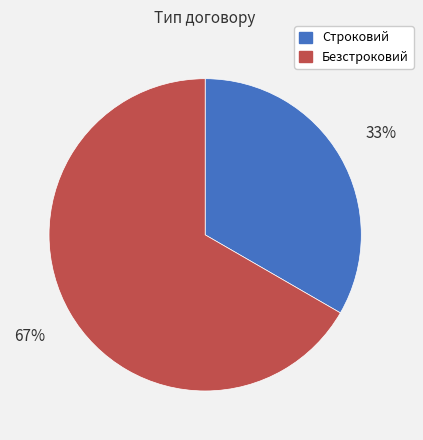

To the nearest percent, what portion does Безстроковий represent?

67%